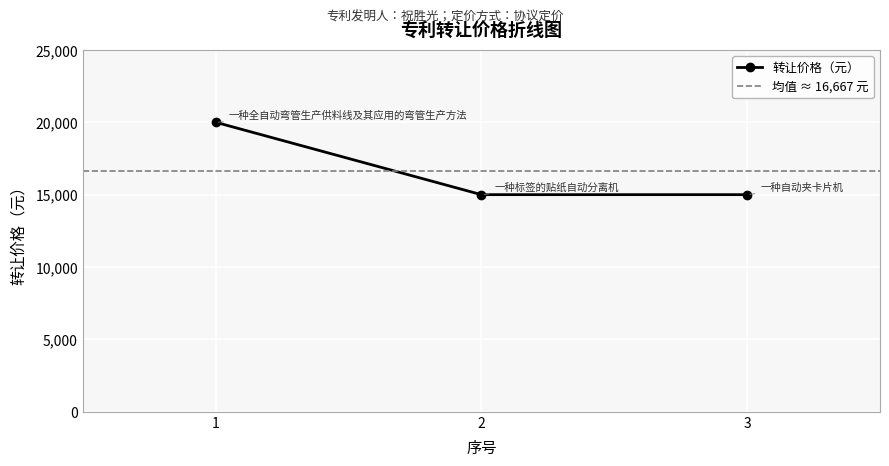

Reading right to left, transcribe all the data shown in this chart.

15000	15000	20000